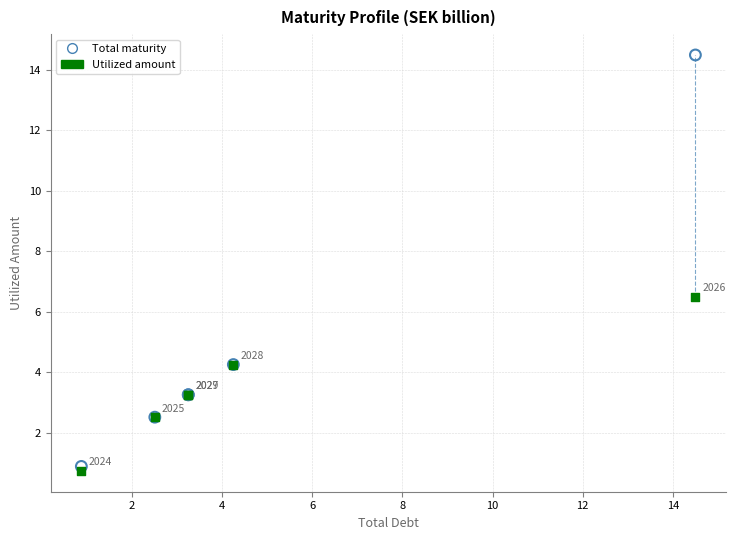

Across all series, what Y value is closest to 7?

6.5